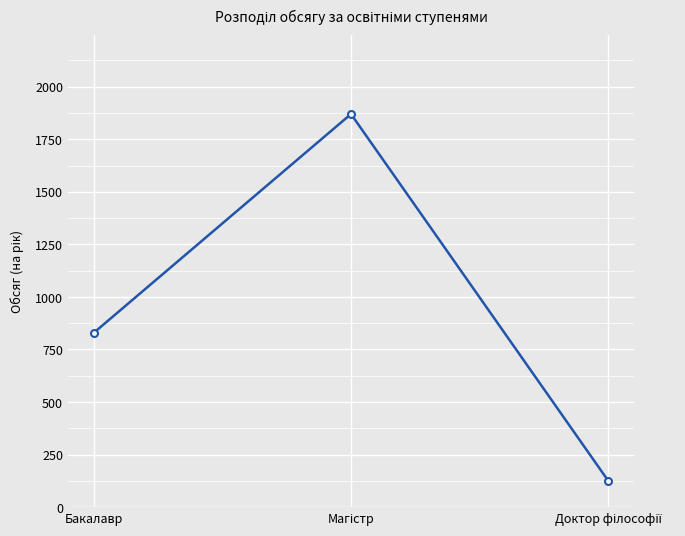

Reading left to right, transcribe all the data shown in this chart.

829	1870	125